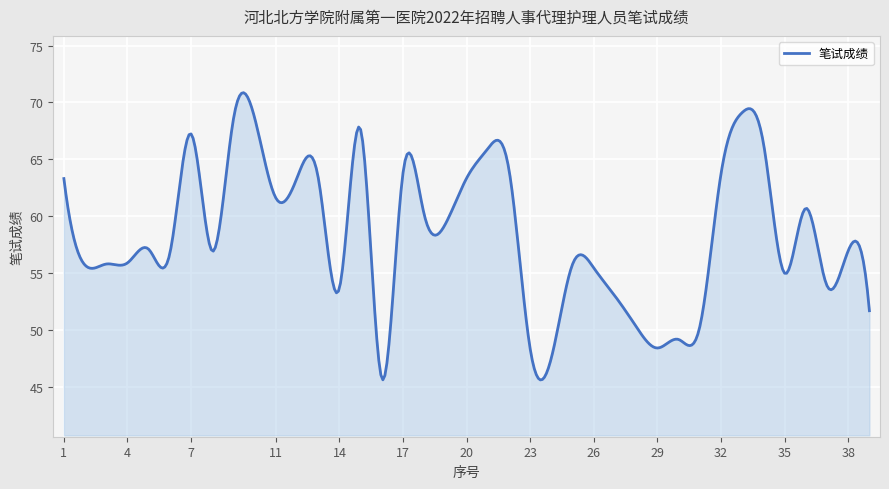

What is the maximum value shown in the chart?

70.9